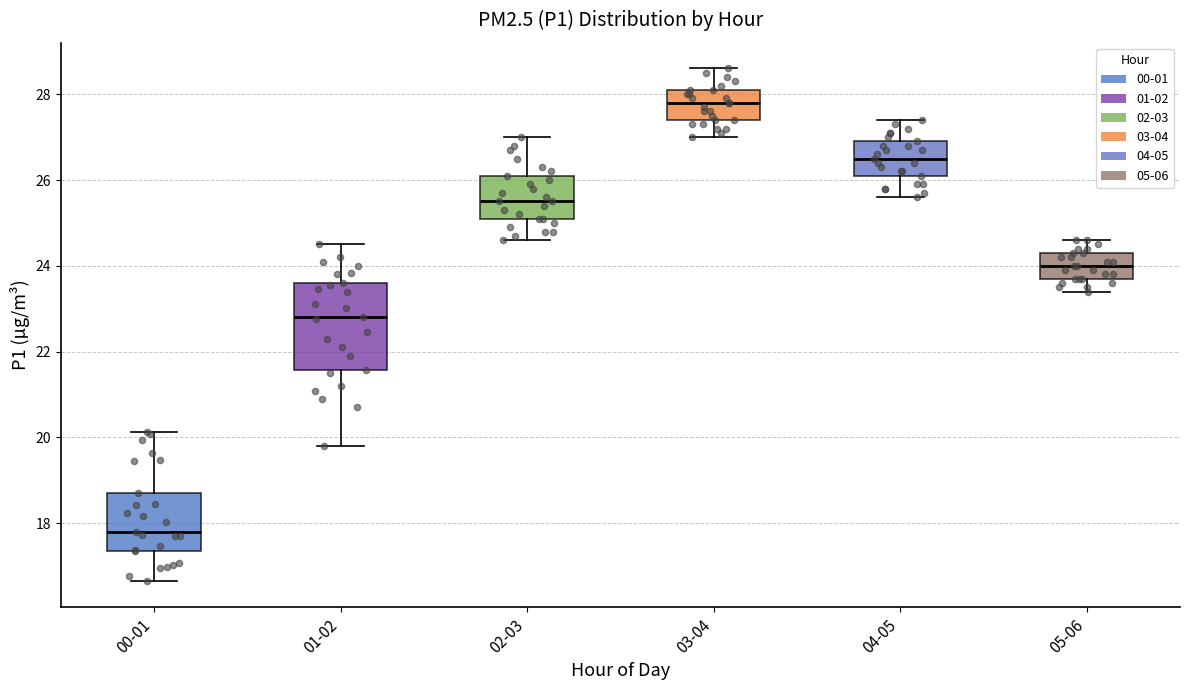

Reading left to right, read every box against the y-axis: the position of its median line, the range the box covers, and the ends of its whiskers. The values are not printed on the chart, so give them approximately, as read against the axis.

00-01: median 17.8, box 17.4 to 18.8, whiskers 16.6 to 20.2
01-02: median 22.8, box 21.6 to 23.6, whiskers 19.8 to 24.6
02-03: median 25.6, box 25.2 to 26.2, whiskers 24.6 to 27.0
03-04: median 27.8, box 27.4 to 28.2, whiskers 27.0 to 28.6
04-05: median 26.6, box 26.2 to 27.0, whiskers 25.6 to 27.4
05-06: median 24.0, box 23.8 to 24.4, whiskers 23.4 to 24.6